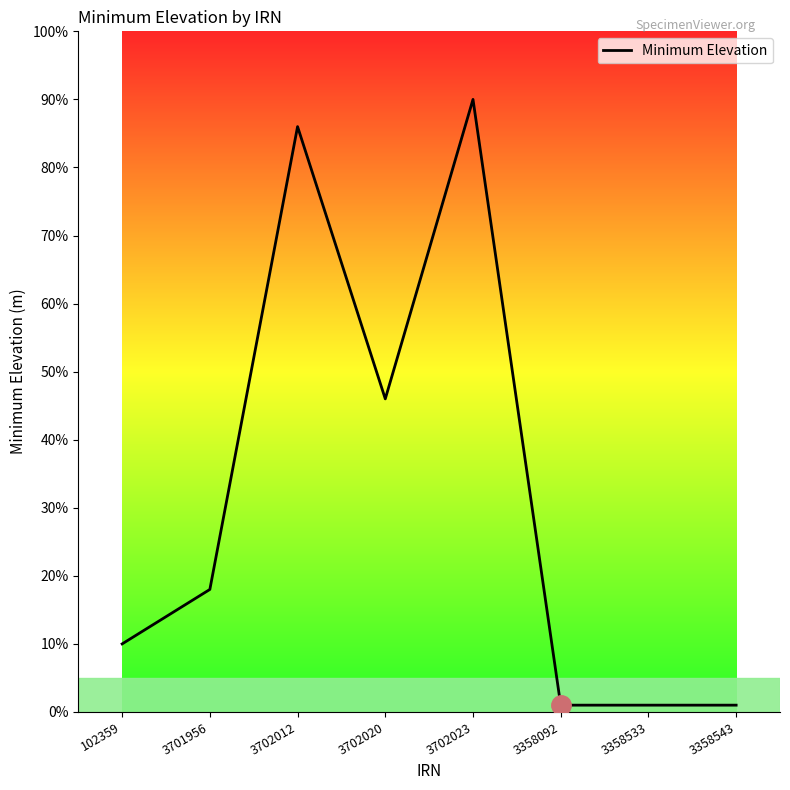

Reading left to right, transcribe all the data shown in this chart.

10	18	86	46	90	1	1	1